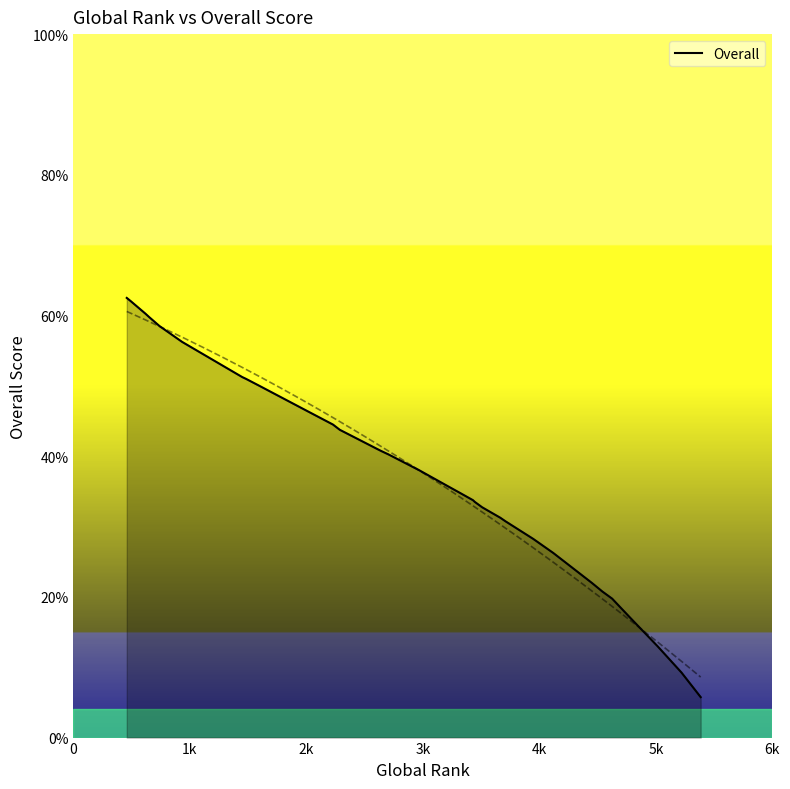

What is the minimum value shown in the chart?

5.8